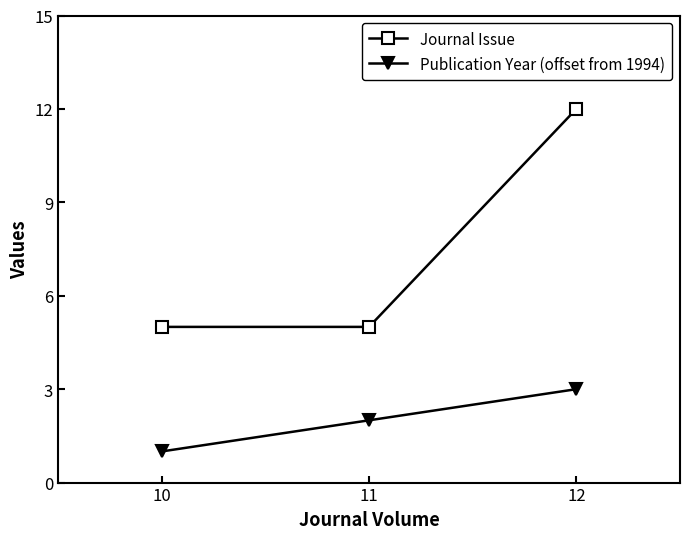

Reading left to right, what are all the values shown in this chart?

Journal Issue: 10=5	11=5	12=12
Publication Year (offset from 1994): 10=1	11=2	12=3